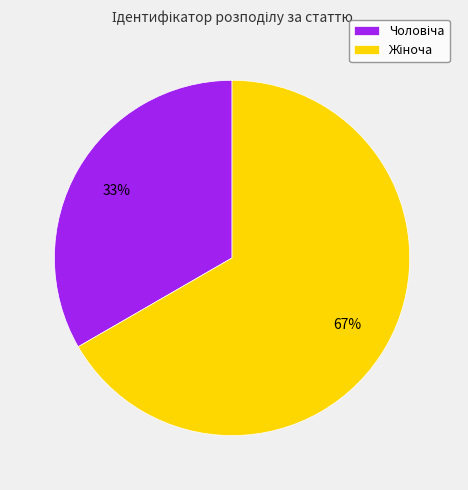

How many slices are in this pie chart?

2